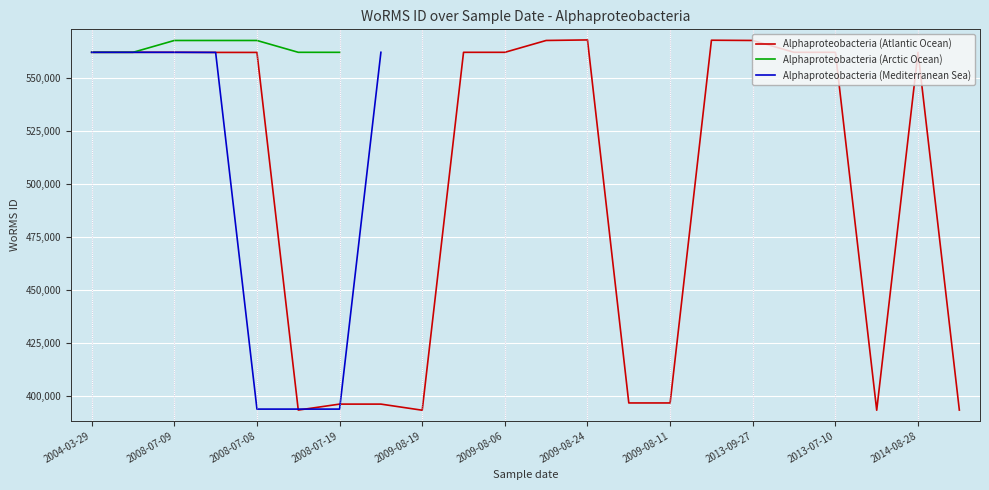

The value of Alphaproteobacteria (Atlantic Ocean) at 2009-08-19 is 393085. True or false?

True